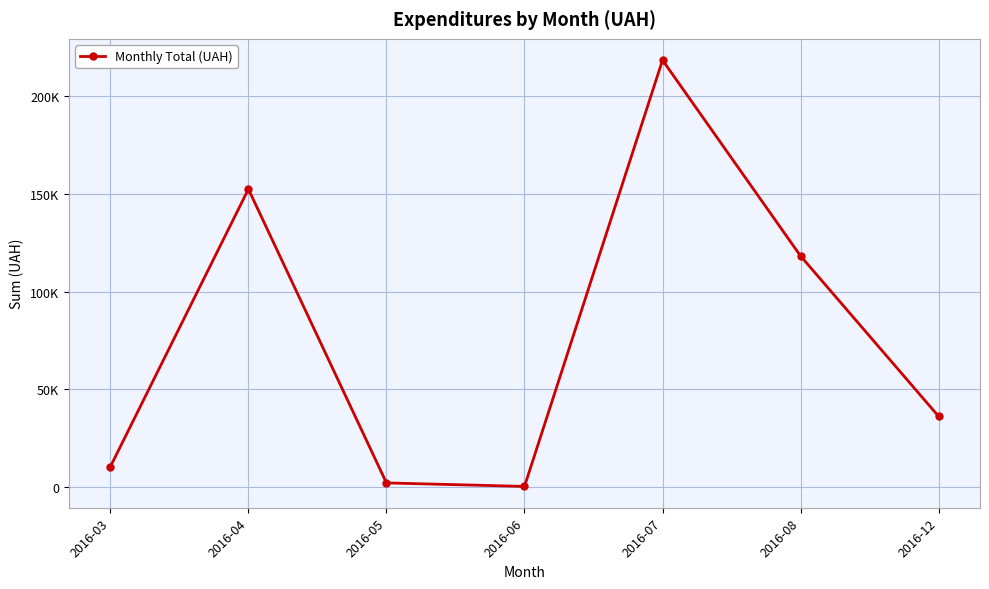

What is the value of the 7th point from the left?

36140.0